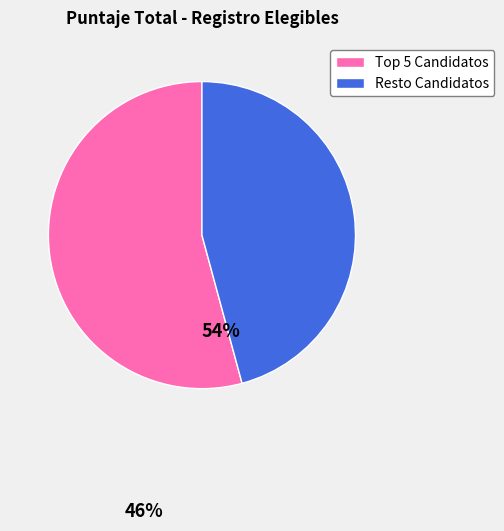

Is there any slice that represents more than half of the pie?

Yes